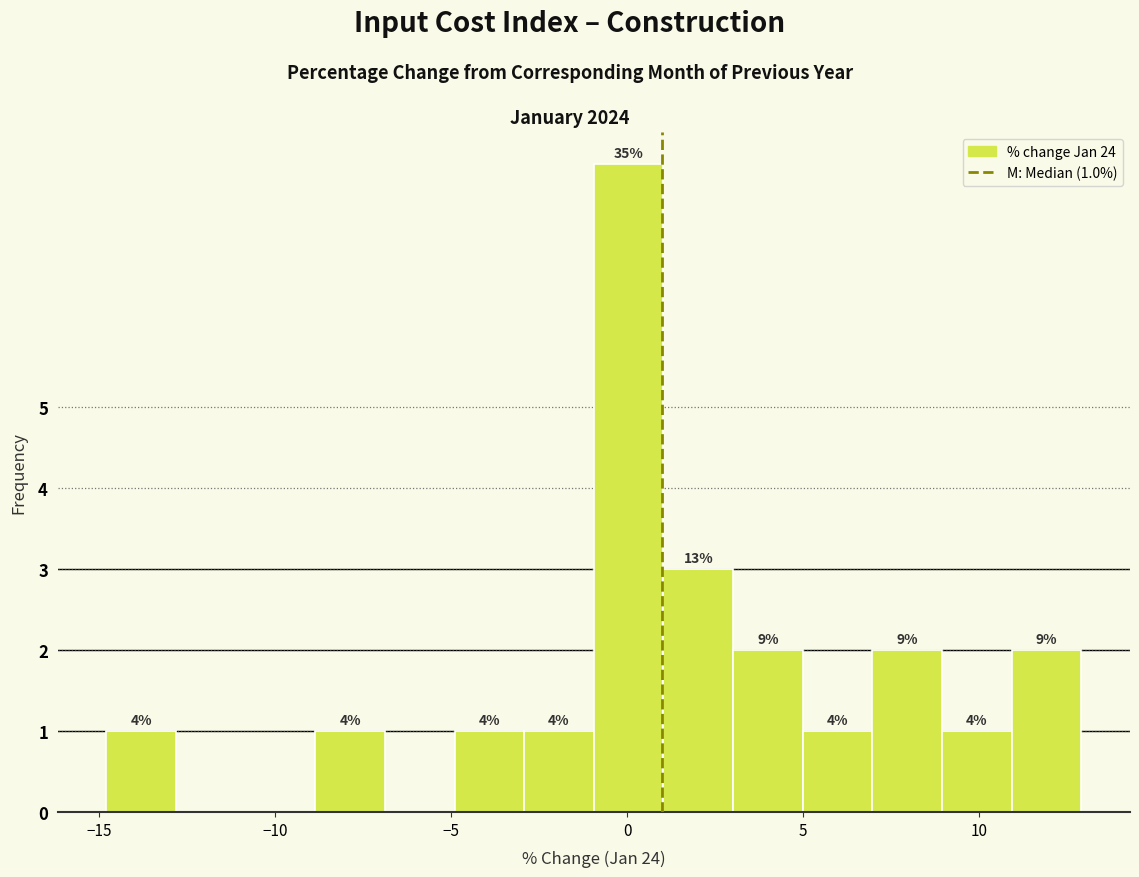

Around what value on the x-axis is the tallest bar? Give the approximate position of its centre, as read against the axis.

0.0